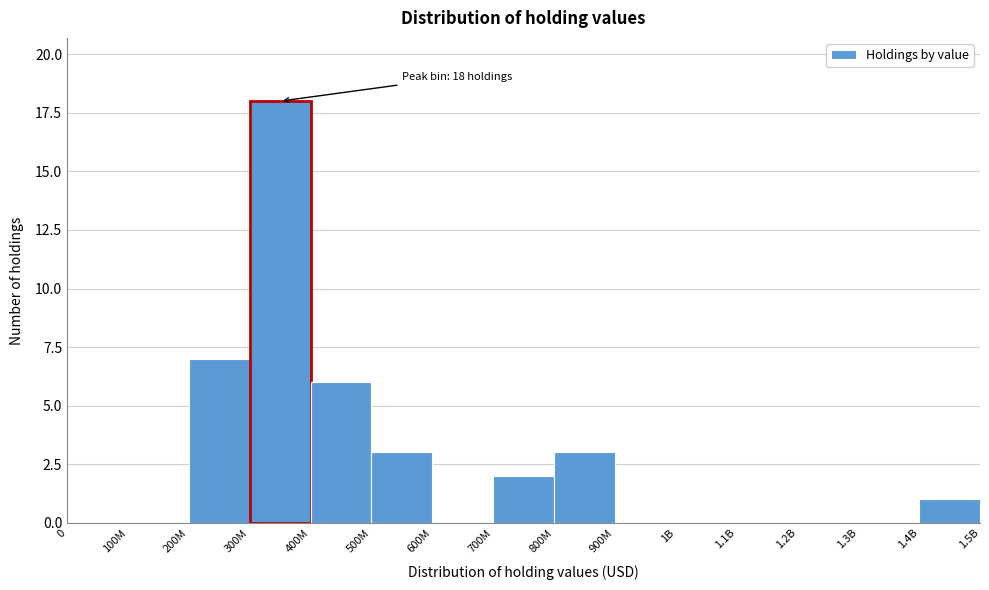

Reading left to right, transcribe all the data shown in this chart.

0=0	100M=0	200M=7	300M=18	400M=6	500M=3	600M=0	700M=2	800M=3	900M=0	1B=0	1.1B=0	1.2B=0	1.3B=0	1.4B=1